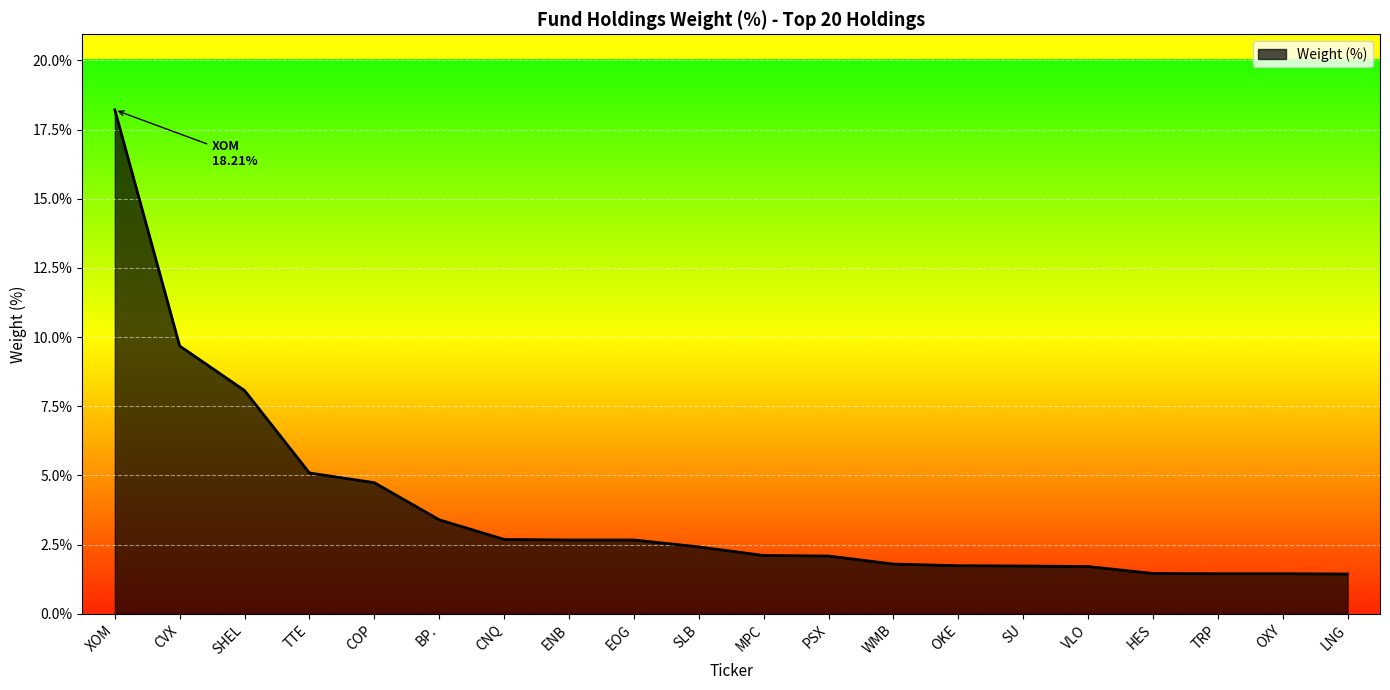

What position from the left is LNG?

20